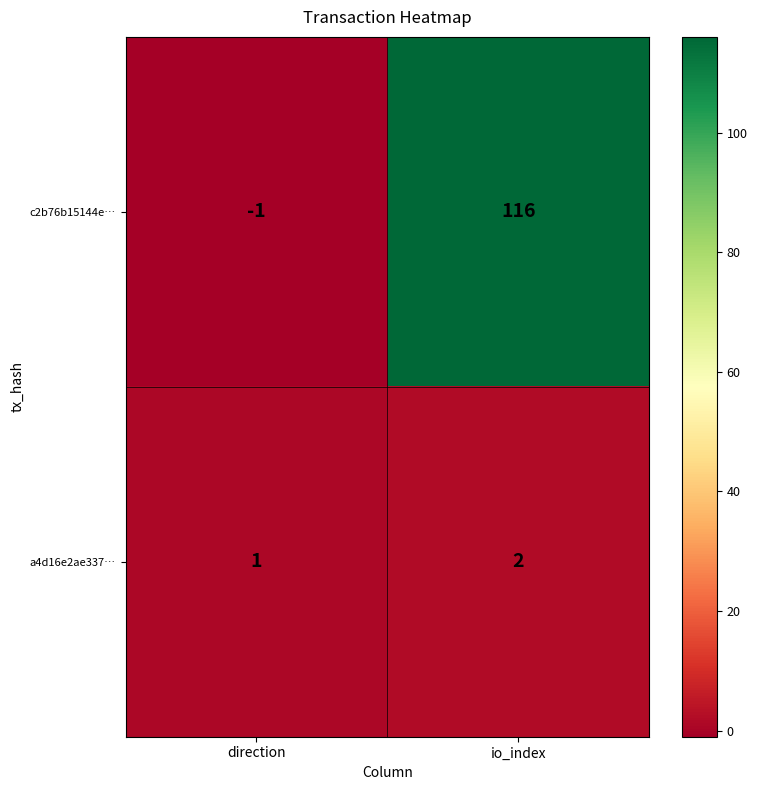

Which series has the largest total across all categories?

c2b76b15144e…